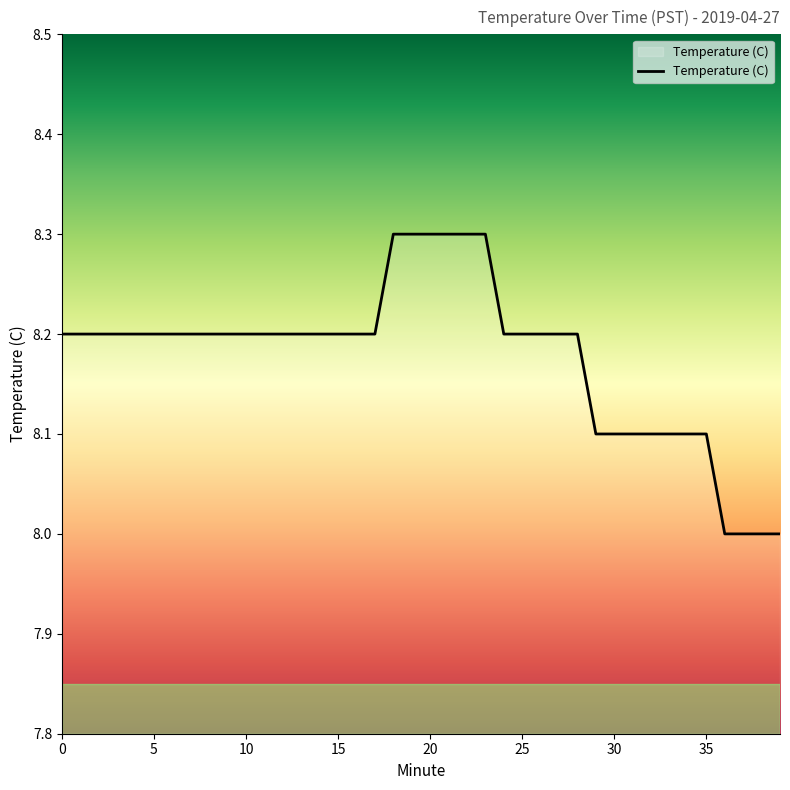

What is the difference between the maximum and minimum values?

0.3